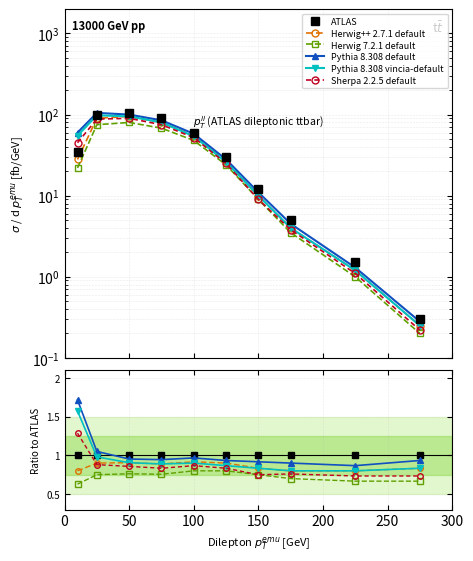

True or false: Pythia 8.308 vincia-default and Pythia 8.308 default cross at least once.

False